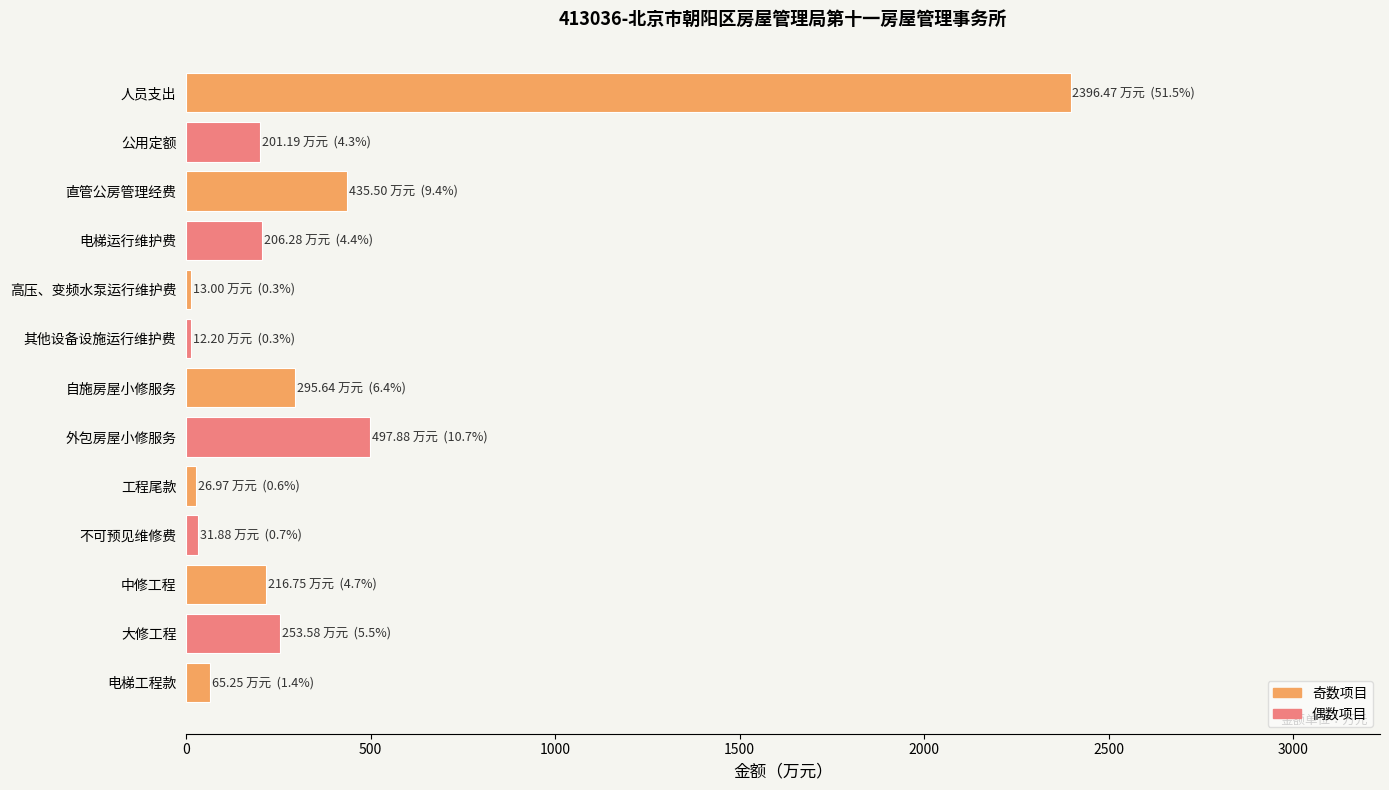

Is it true that the value at 外包房屋小修服务 is 686.2?

False